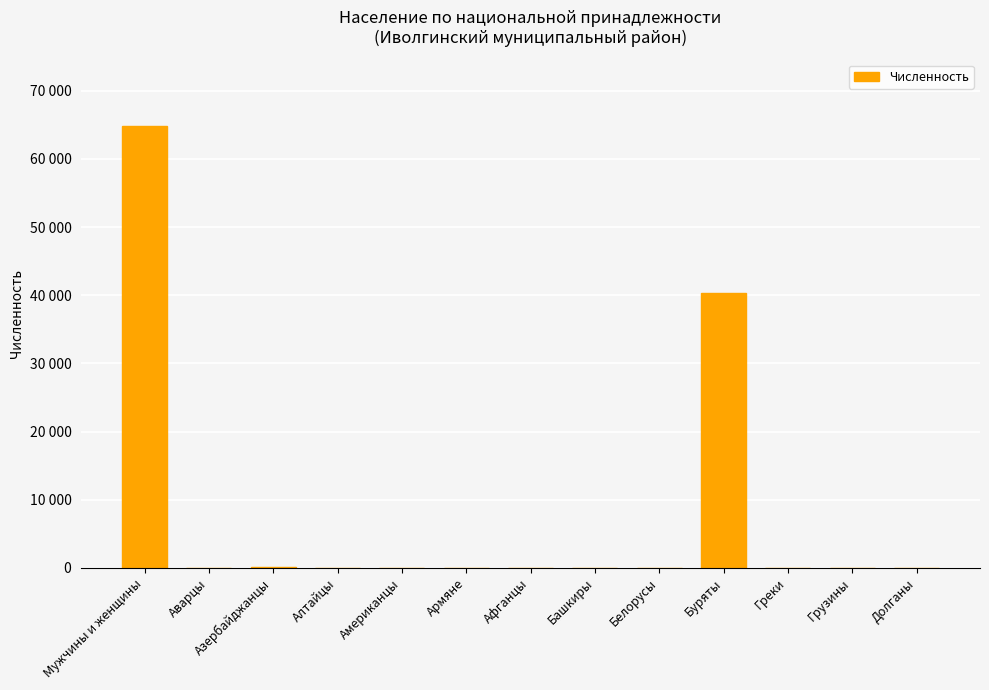

What is the value of the 2nd bar from the left?

2